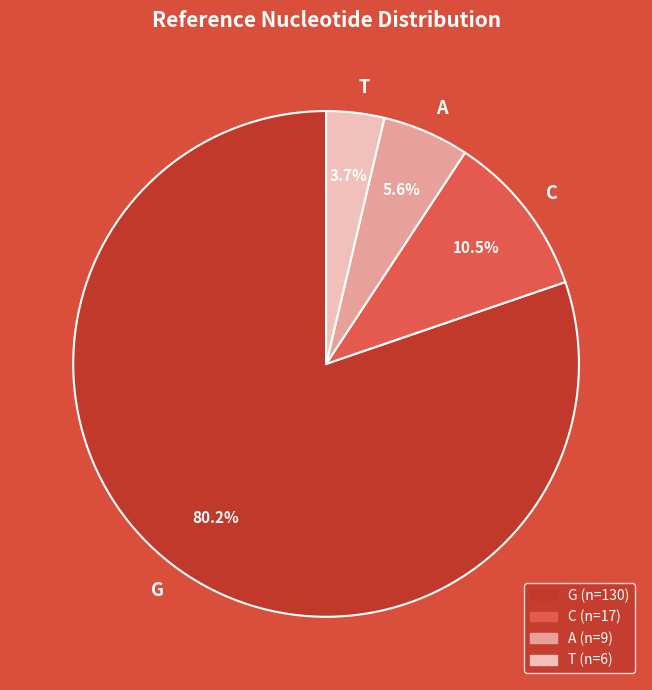

Which slice is the smallest?

T